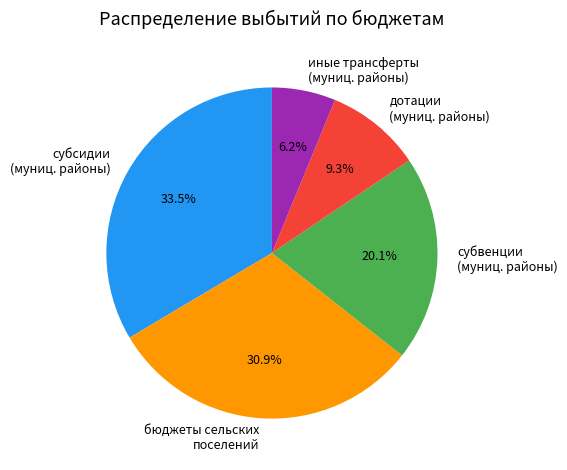

Does any single category account for the majority?

No